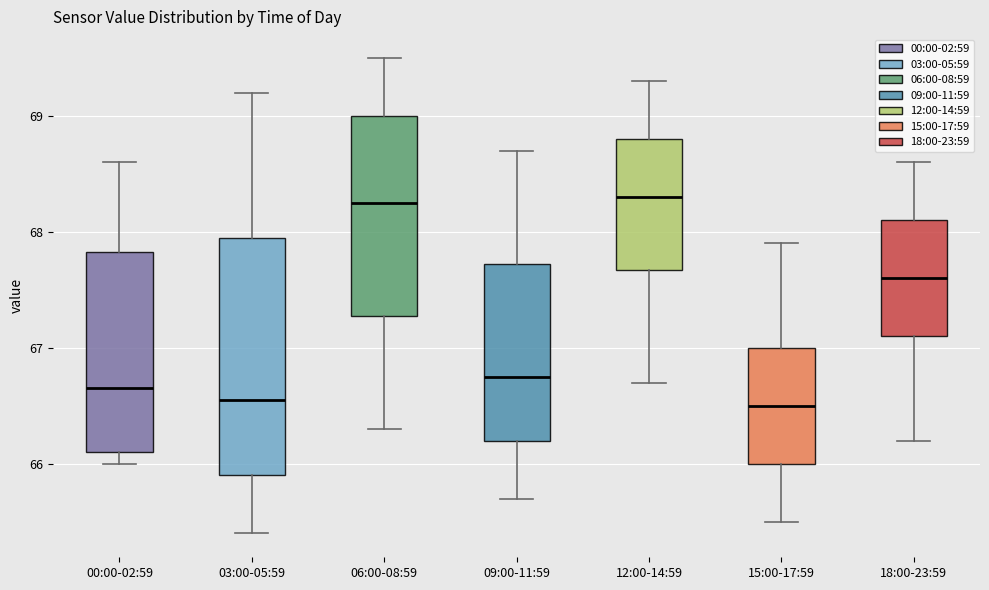

Reading left to right, read every box against the y-axis: the position of its median line, the range the box covers, and the ends of its whiskers. The values are not printed on the chart, so give them approximately, as read against the axis.

00:00-02:59: median 66.7, box 66.1 to 67.8, whiskers 66.0 to 68.6
03:00-05:59: median 66.6, box 65.9 to 68.0, whiskers 65.4 to 69.2
06:00-08:59: median 68.3, box 67.3 to 69.0, whiskers 66.3 to 69.5
09:00-11:59: median 66.8, box 66.2 to 67.7, whiskers 65.7 to 68.7
12:00-14:59: median 68.3, box 67.7 to 68.8, whiskers 66.7 to 69.3
15:00-17:59: median 66.5, box 66.0 to 67.0, whiskers 65.5 to 67.9
18:00-23:59: median 67.6, box 67.1 to 68.1, whiskers 66.2 to 68.6